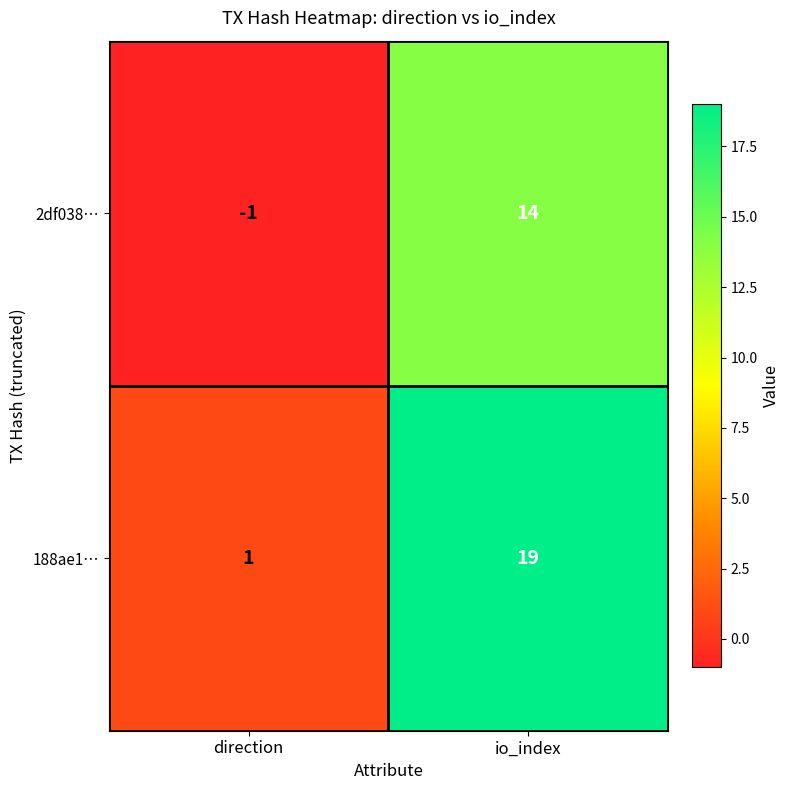

Between direction and io_index, which series saw the biggest shift?

188ae1…